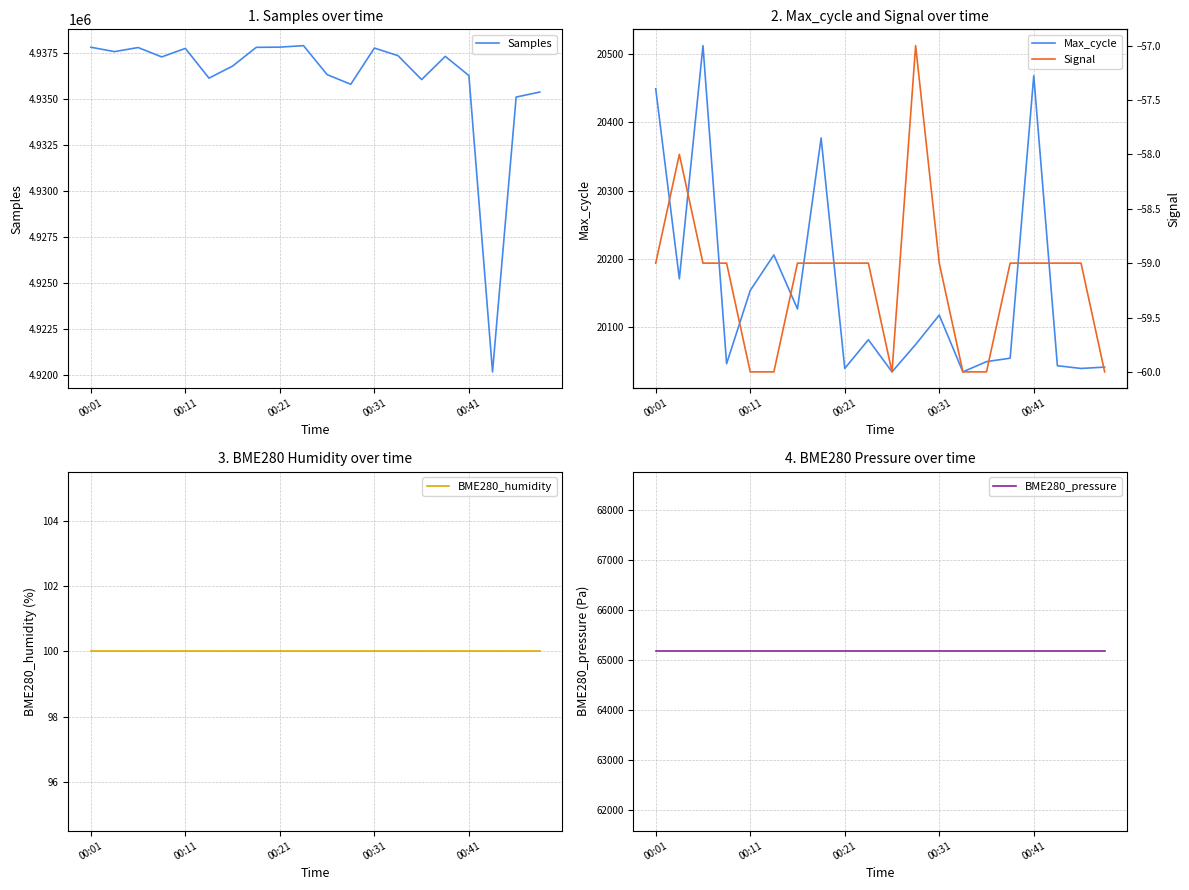

What is the lowest value of the Samples series?

4920158